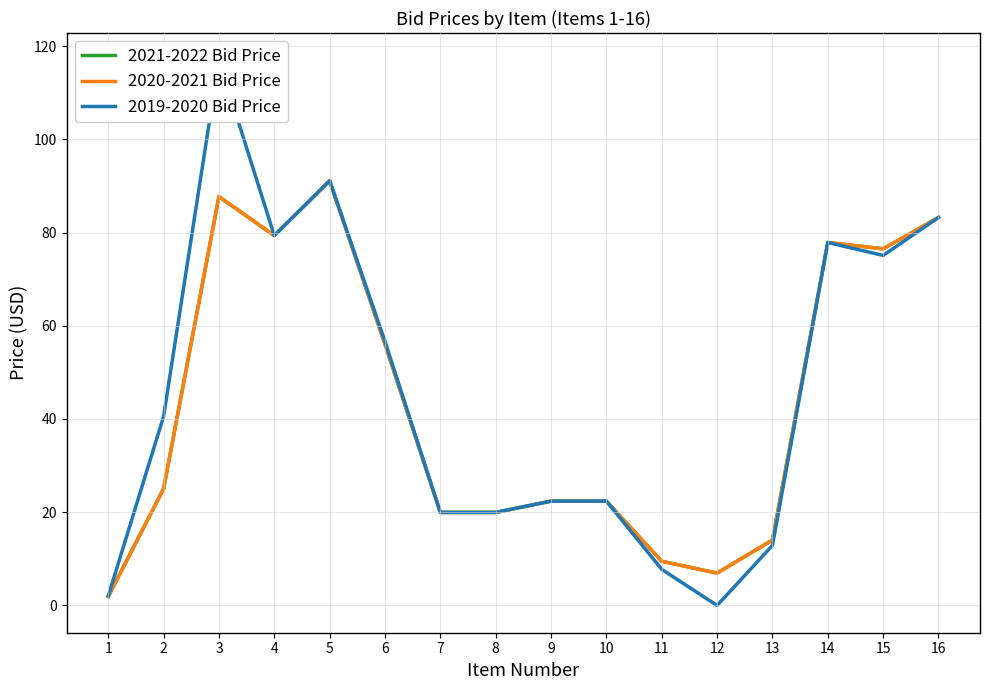

Rank the series at 4 from lowest to highest value.

2021-2022 Bid Price, 2020-2021 Bid Price, 2019-2020 Bid Price